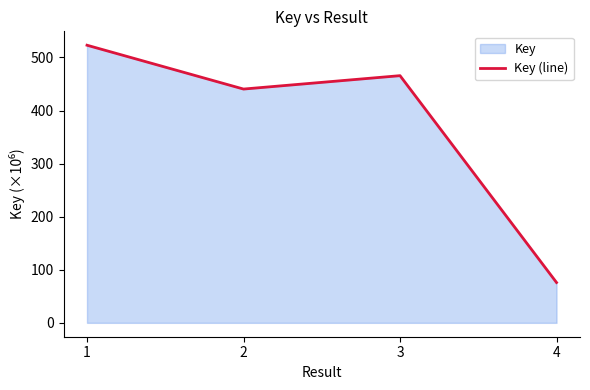

The value at 3 is 614.5. True or false?

False